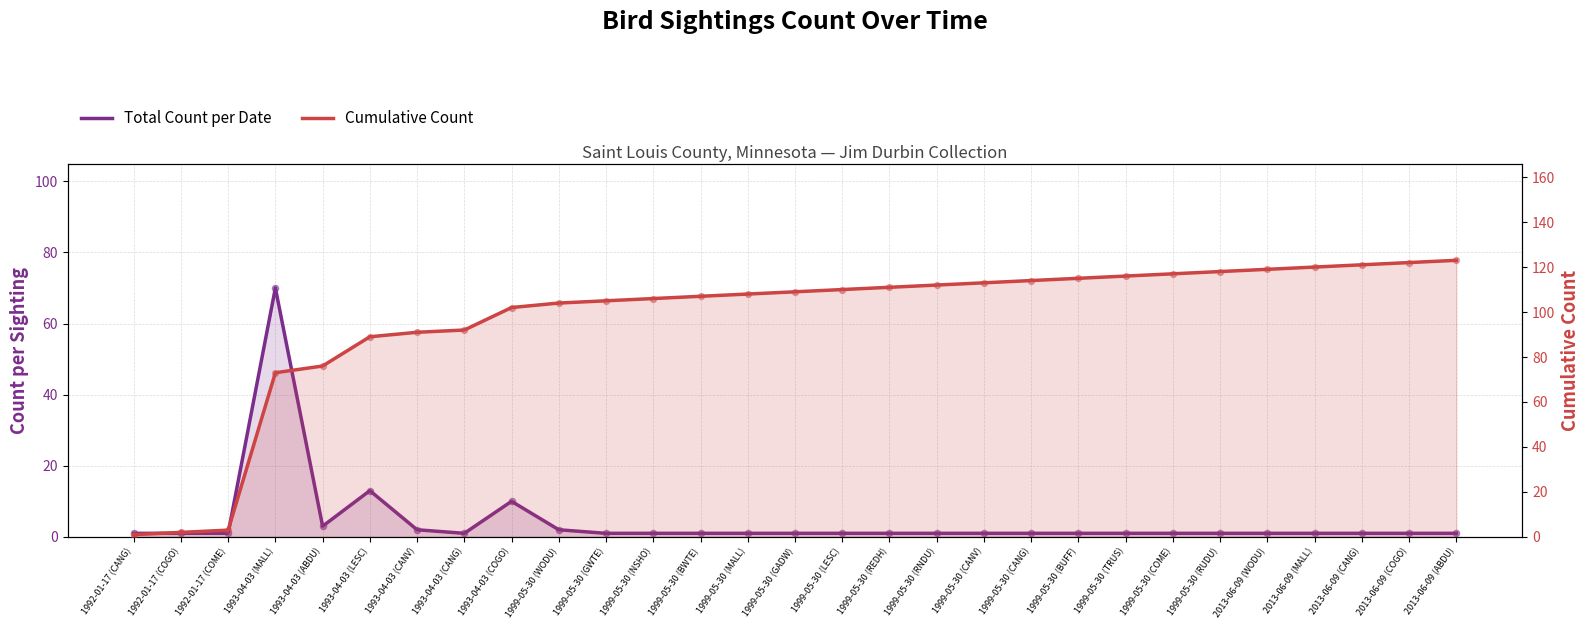

Which series has the widest spread of Y values?

Cumulative Count